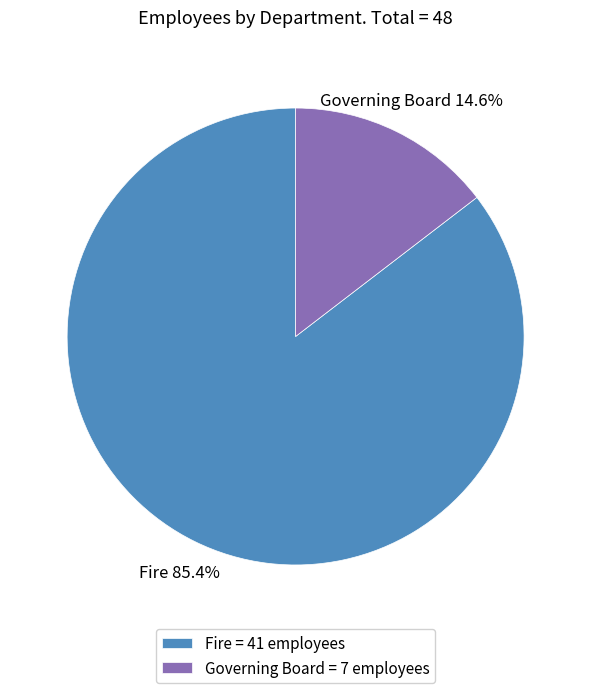

What is the smallest slice in the pie chart?

Governing Board